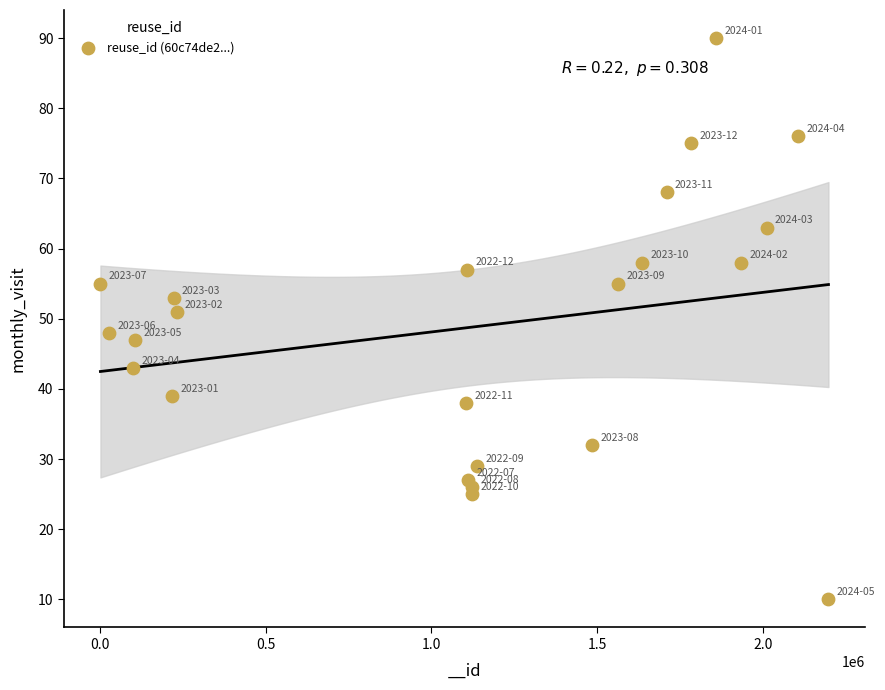

What Y value in the scatter plot is closest to 50?

51